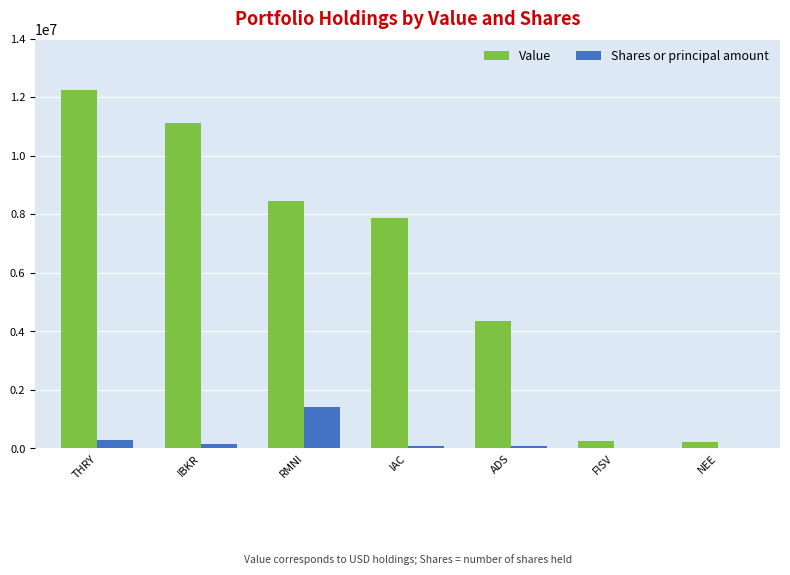

At which label does Value reach its peak?

THRY